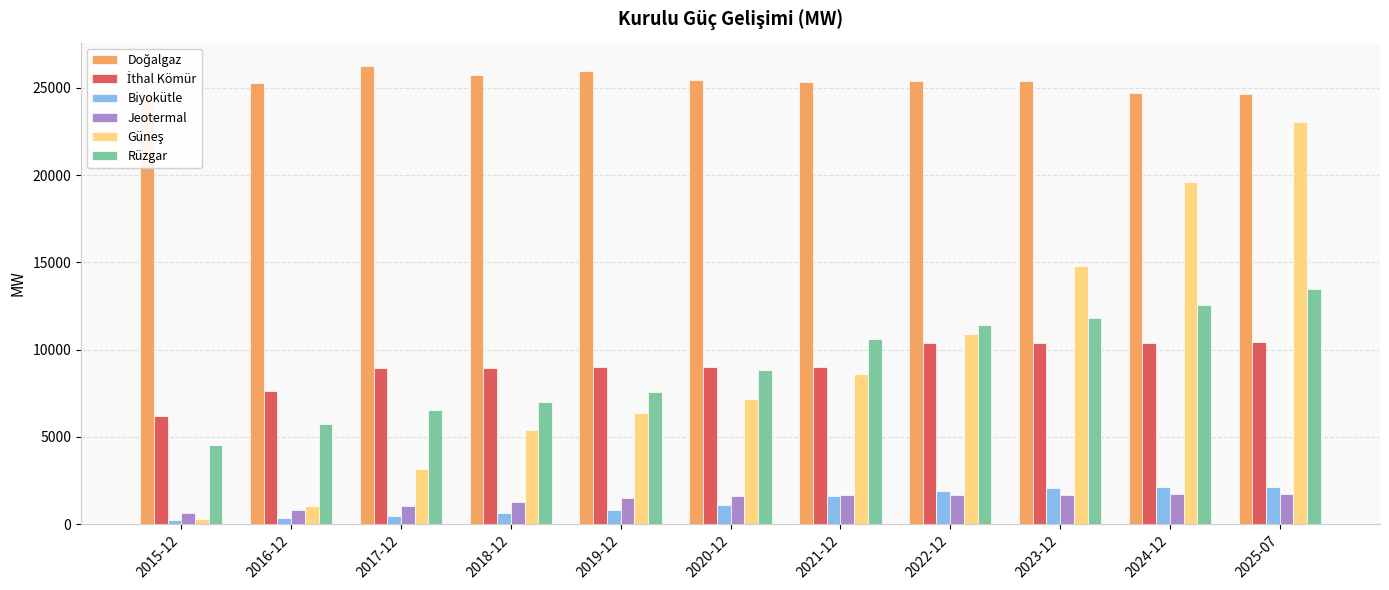

How many series are shown in this chart?

6